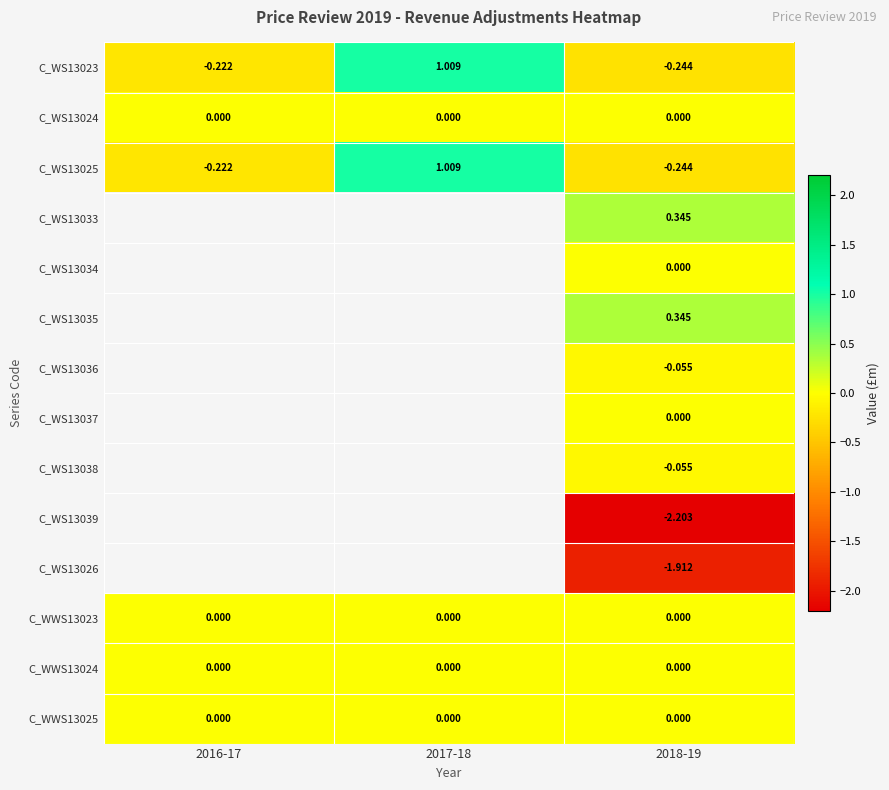

How many positive values does the C_WS13025 series have?

1